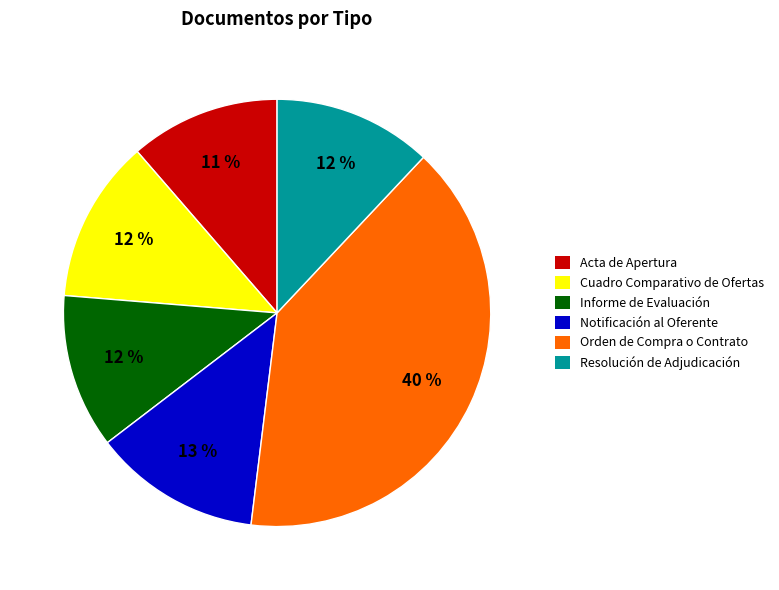

Does Acta de Apertura account for over 50% of the chart?

No